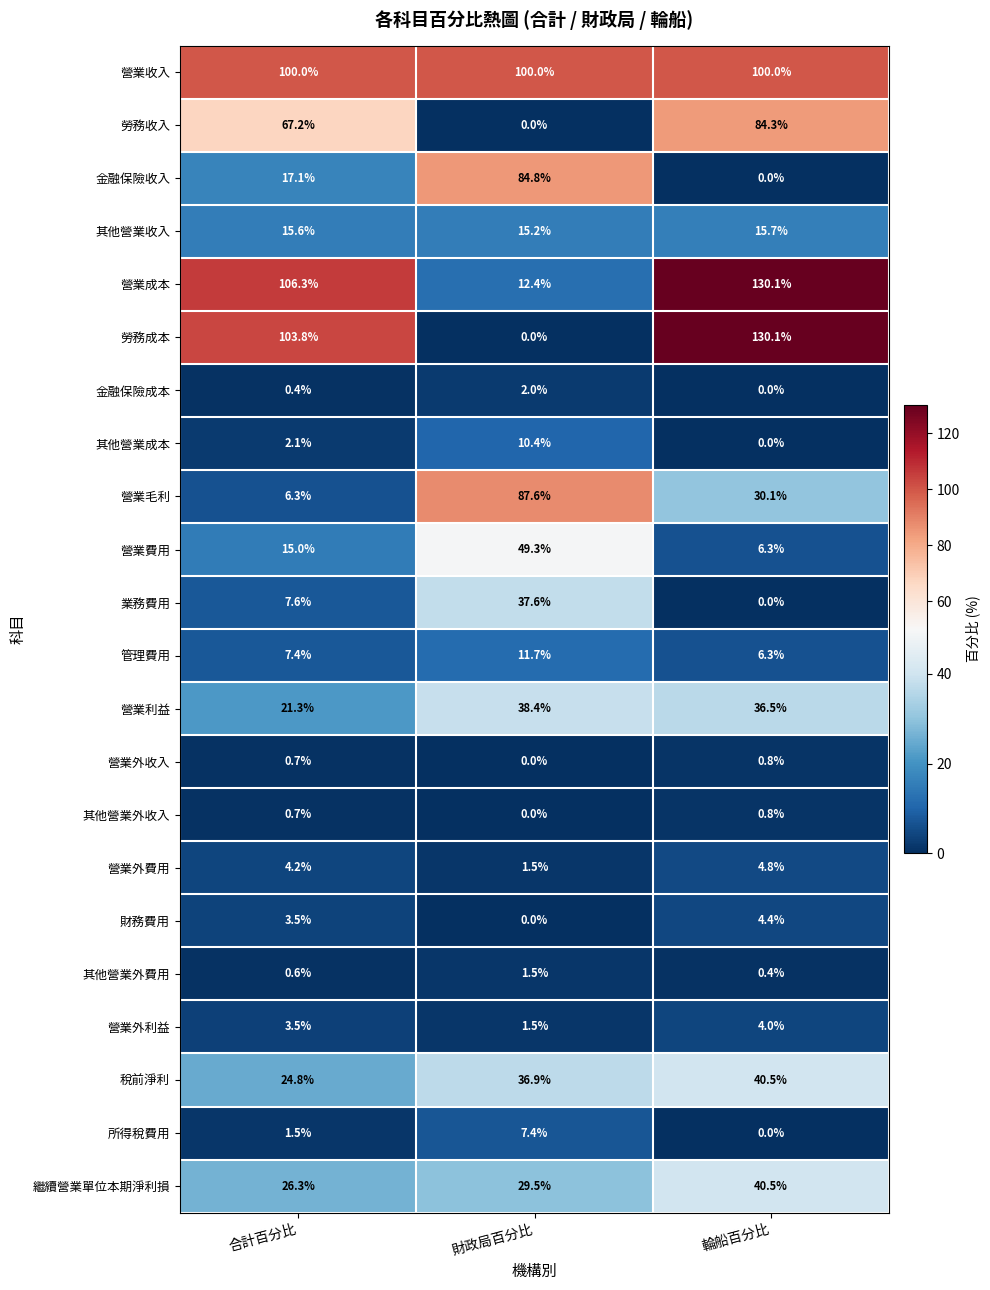

Is it true that 營業外費用 equals 6.6 at 輪船百分比?

False